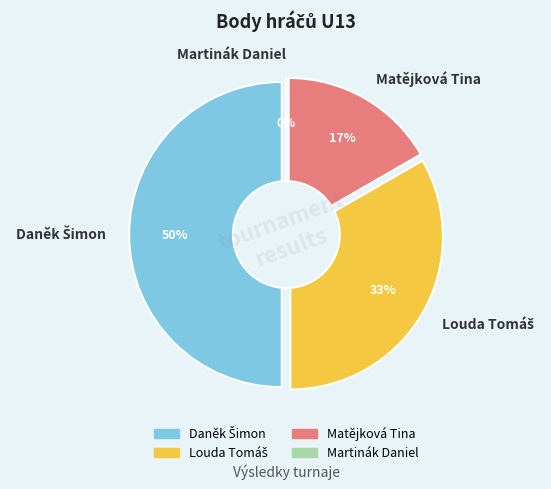

To the nearest percent, what is the average slice percentage?

25%